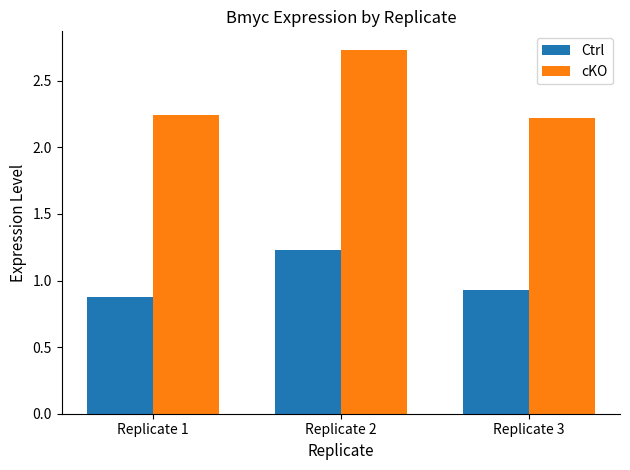

The Ctrl series shows 1.2 at Replicate 2. True or false?

True